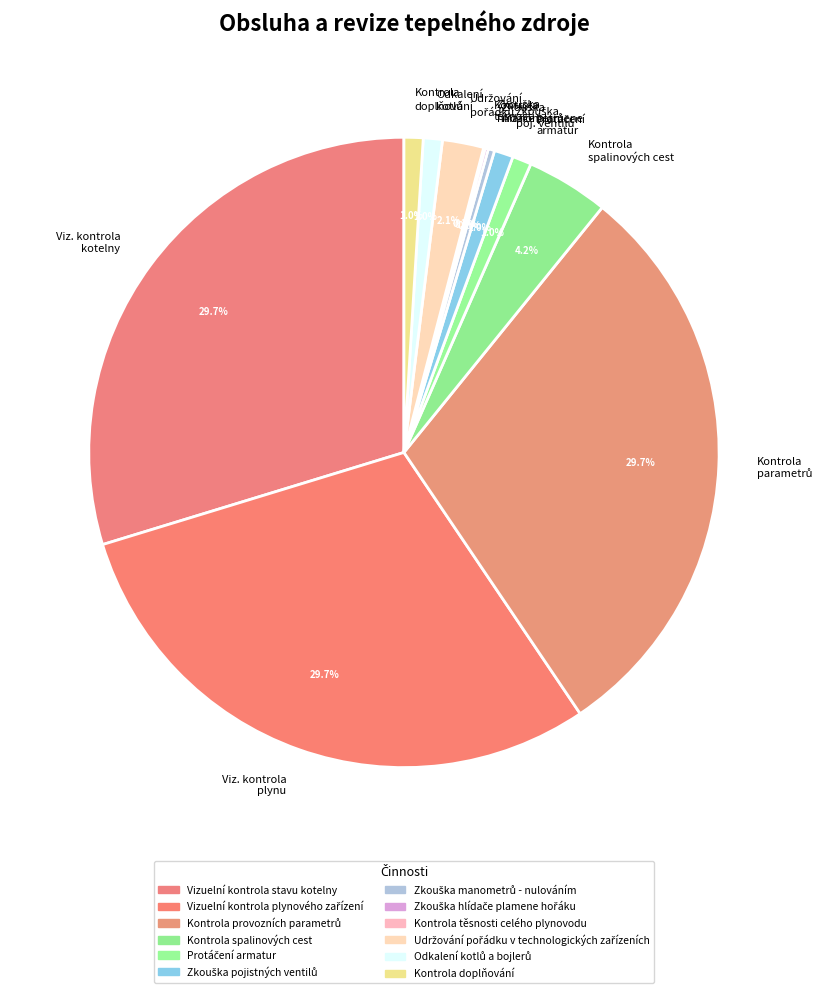

Is there any slice that represents more than half of the pie?

No